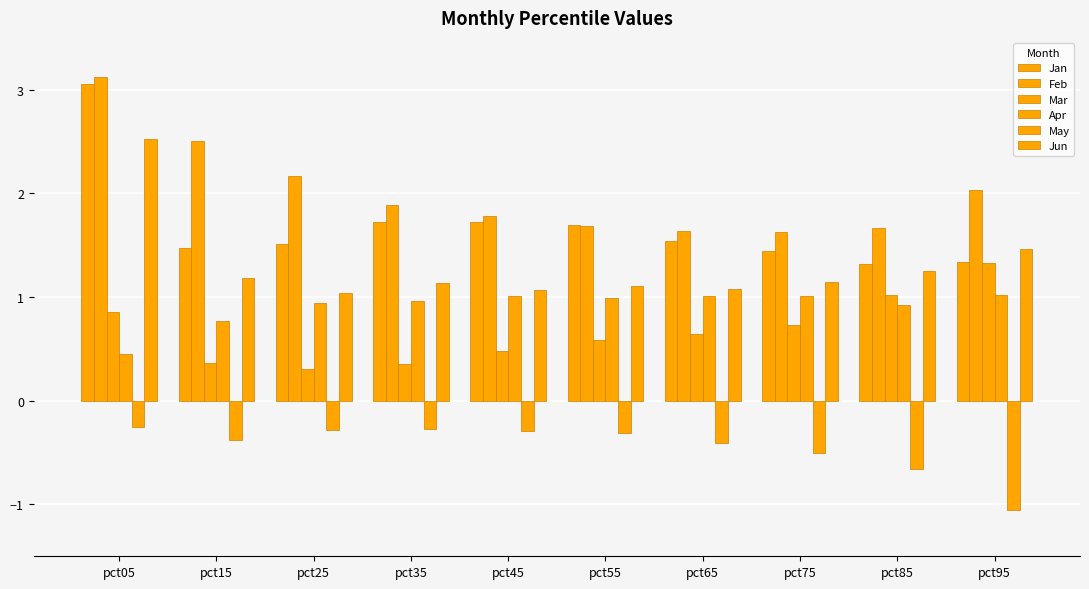

Does the chart contain any negative values?

Yes